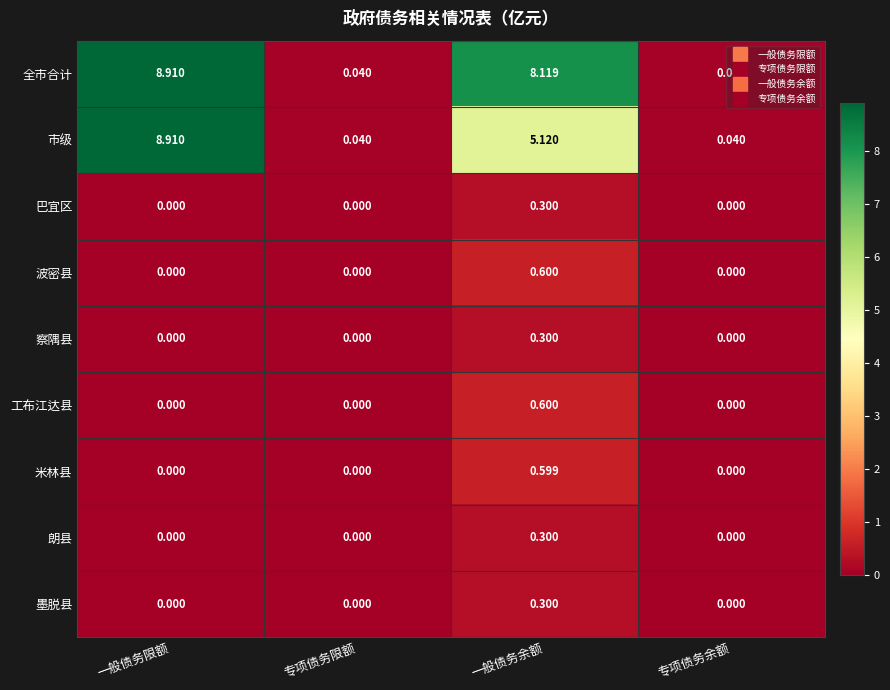

At which category does the chart reach its peak across all series?

一般债务限额